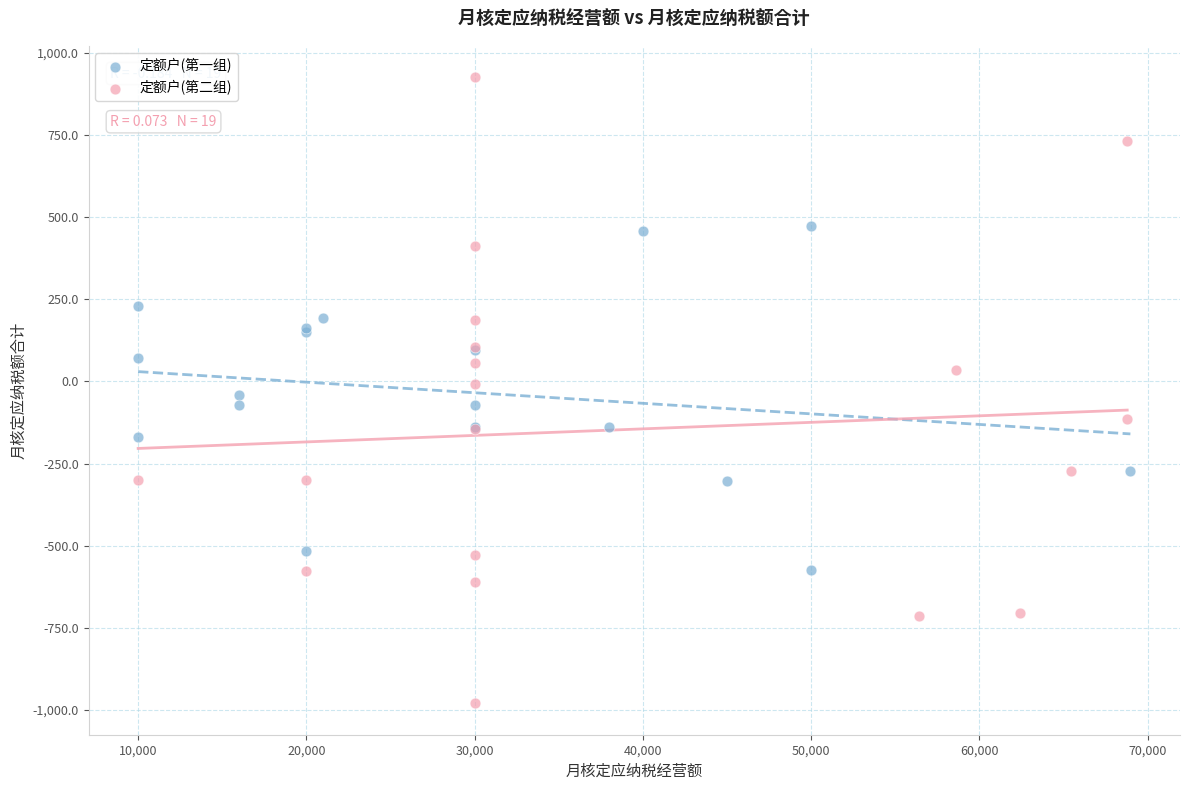

Which series has the widest spread of Y values?

定额户(第二组)